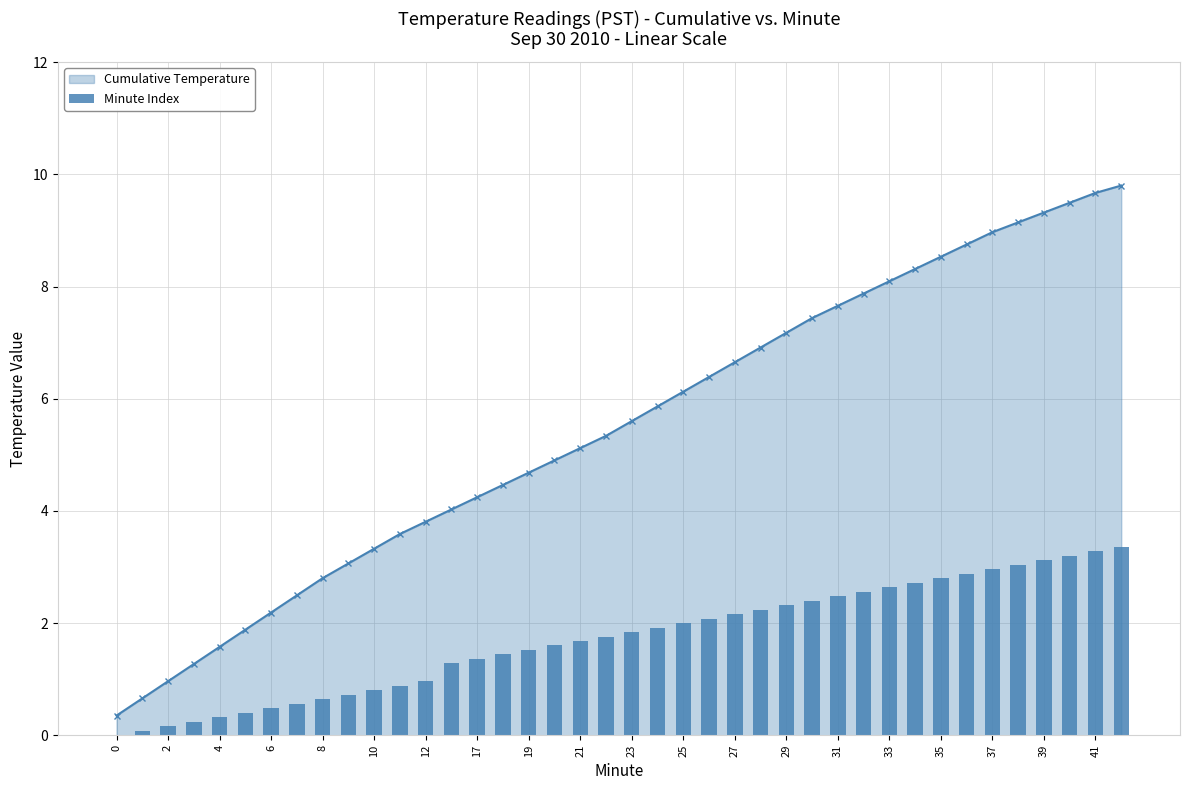

What is the lowest value of the Cumulative Temperature series?

0.4